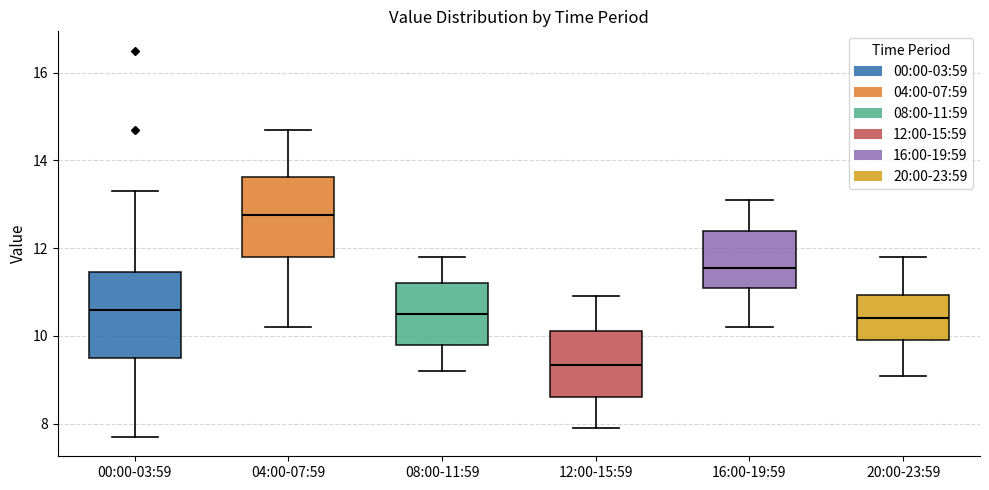

Reading left to right, read every box against the y-axis: the position of its median line, the range the box covers, and the ends of its whiskers. The values are not printed on the chart, so give them approximately, as read against the axis.

00:00-03:59: median 10.6, box 9.6 to 11.4, whiskers 7.8 to 13.4
04:00-07:59: median 12.8, box 11.8 to 13.6, whiskers 10.2 to 14.8
08:00-11:59: median 10.6, box 9.8 to 11.2, whiskers 9.2 to 11.8
12:00-15:59: median 9.4, box 8.6 to 10.2, whiskers 8.0 to 11.0
16:00-19:59: median 11.6, box 11.2 to 12.4, whiskers 10.2 to 13.2
20:00-23:59: median 10.4, box 10.0 to 11.0, whiskers 9.2 to 11.8